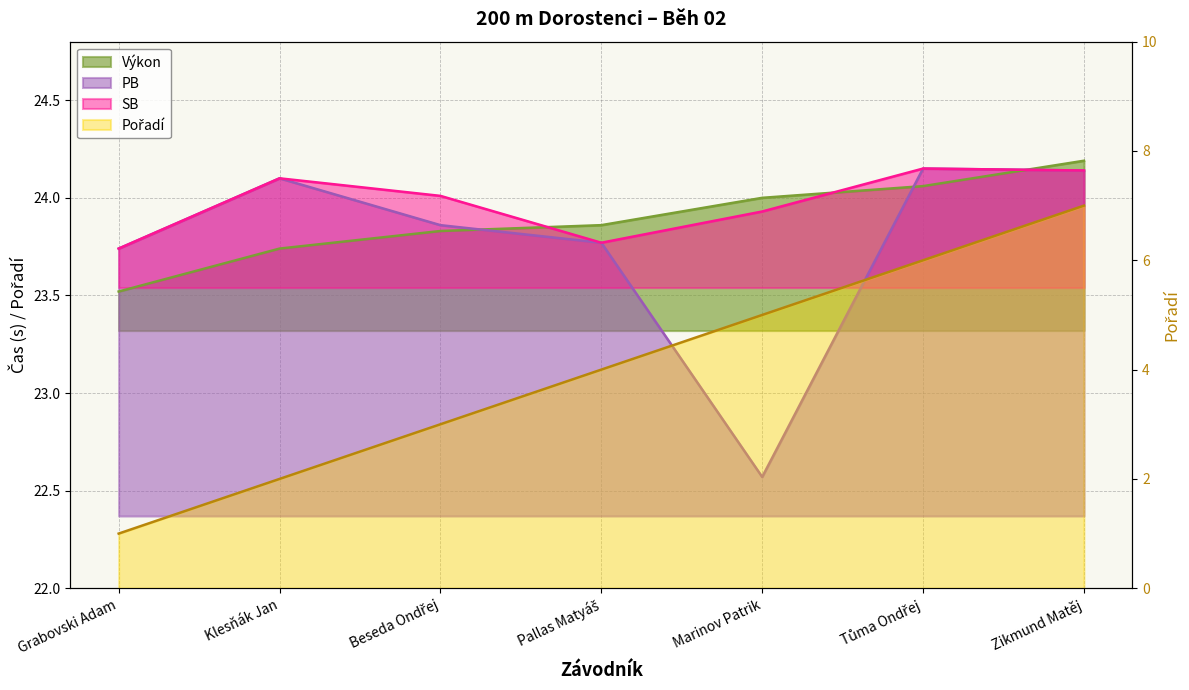

How many distinct data groups are displayed?

4